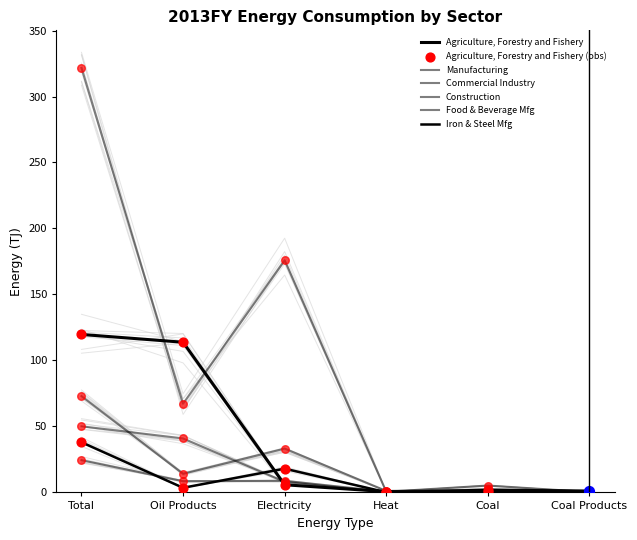

Which series reaches the maximum Y coordinate?

Commercial Industry